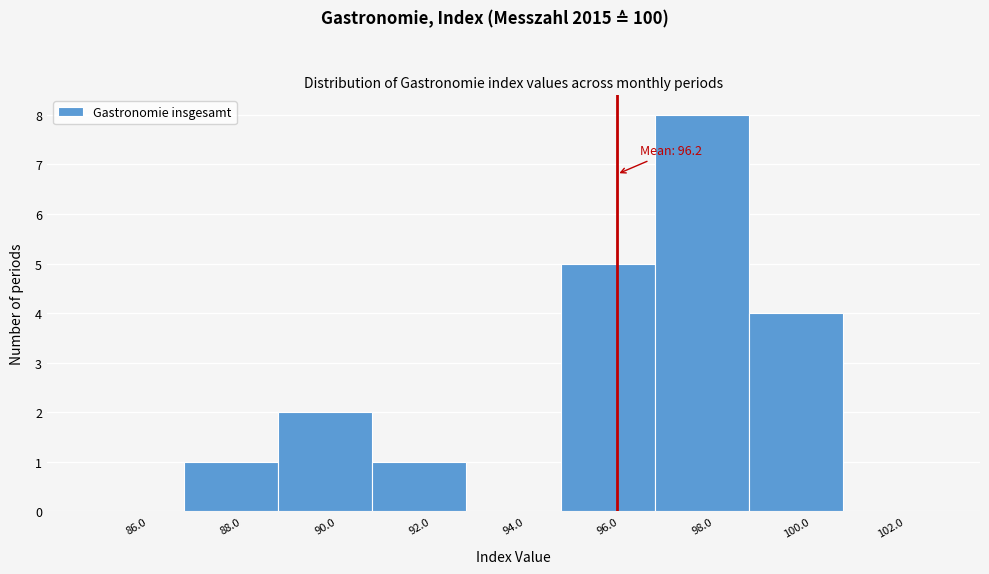

Which range on the x-axis has the tallest bar?

97 to 99